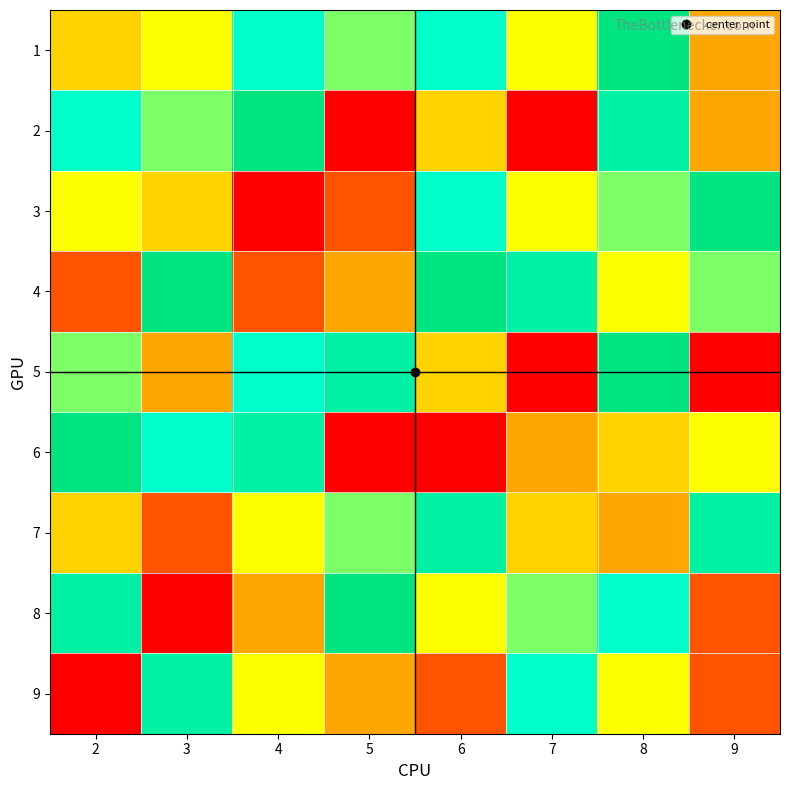

Which series has the widest spread of values?

2